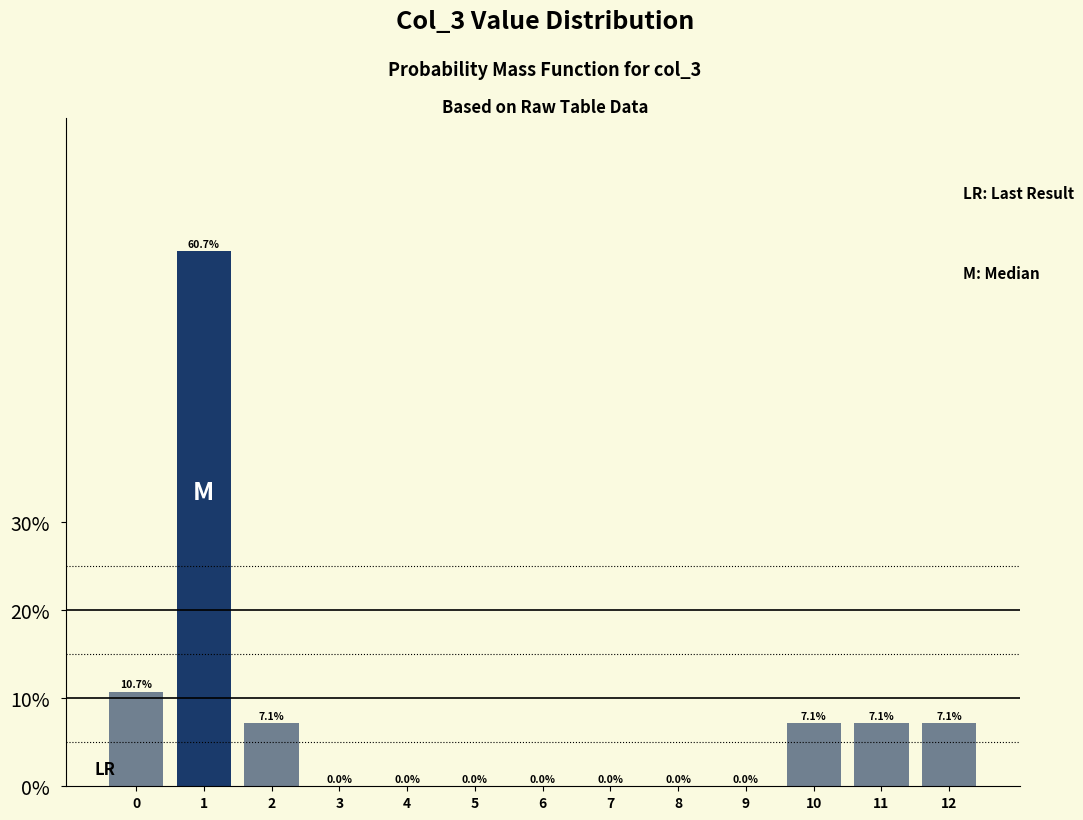

Are the bars horizontal?

No